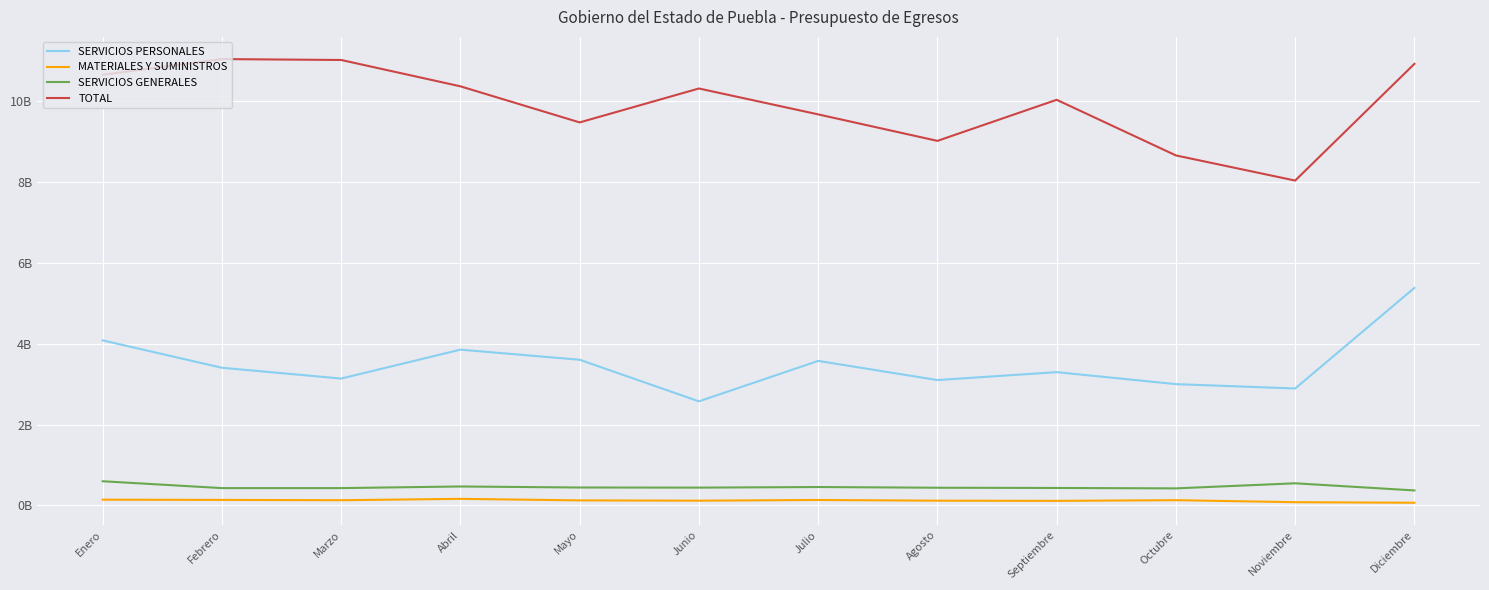

Is it true that SERVICIOS PERSONALES equals 1160302394 at Septiembre?

False